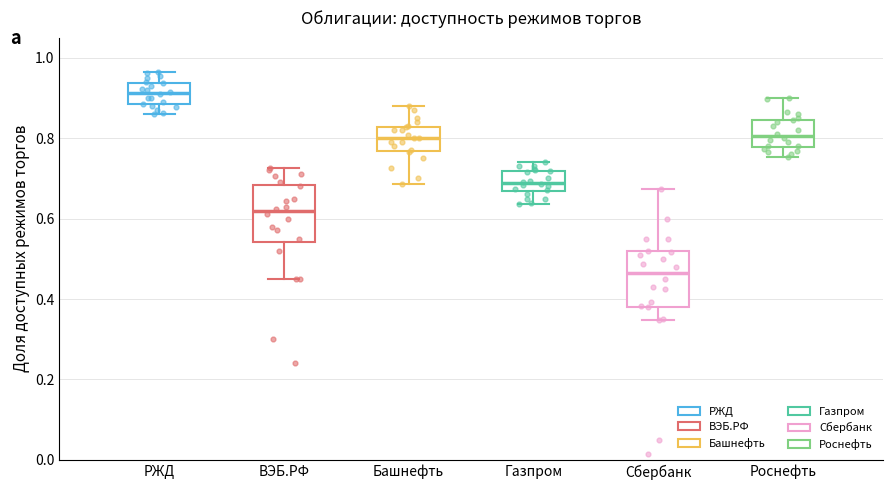

Reading left to right, transcribe this box plot: for each box, give where its median line is, the range the box spans, and where its two whiskers end, as read against the y-axis. The values are not printed on the chart, so give them approximately, as read against the axis.

РЖД: median 0.92, box 0.88 to 0.94, whiskers 0.86 to 0.96
ВЭБ.РФ: median 0.62, box 0.54 to 0.68, whiskers 0.44 to 0.72
Башнефть: median 0.80, box 0.76 to 0.82, whiskers 0.68 to 0.88
Газпром: median 0.68, box 0.66 to 0.72, whiskers 0.64 to 0.74
Сбербанк: median 0.46, box 0.38 to 0.52, whiskers 0.34 to 0.68
Роснефть: median 0.80, box 0.78 to 0.84, whiskers 0.76 to 0.90